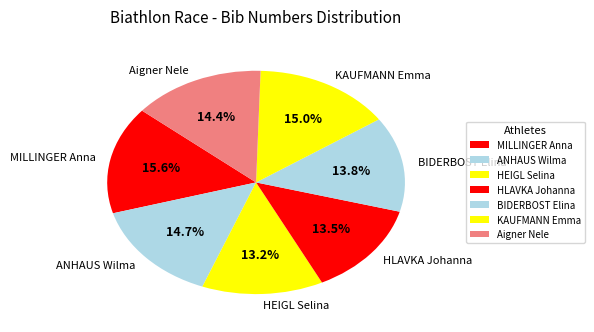

How many slices are in this pie chart?

7